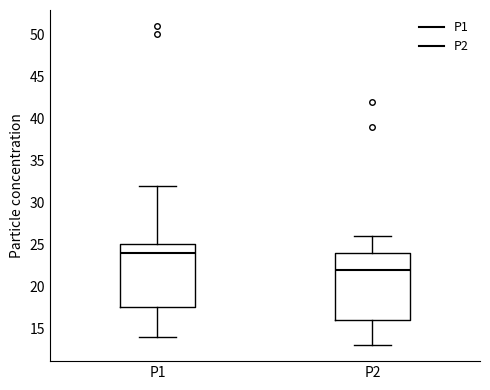

Reading left to right, transcribe this box plot: for each box, give where its median line is, the range the box spans, and where its two whiskers end, as read against the y-axis. The values are not printed on the chart, so give them approximately, as read against the axis.

P1: median 24.0, box 17.5 to 25.0, whiskers 14.0 to 32.0
P2: median 22.0, box 16.0 to 24.0, whiskers 13.0 to 26.0